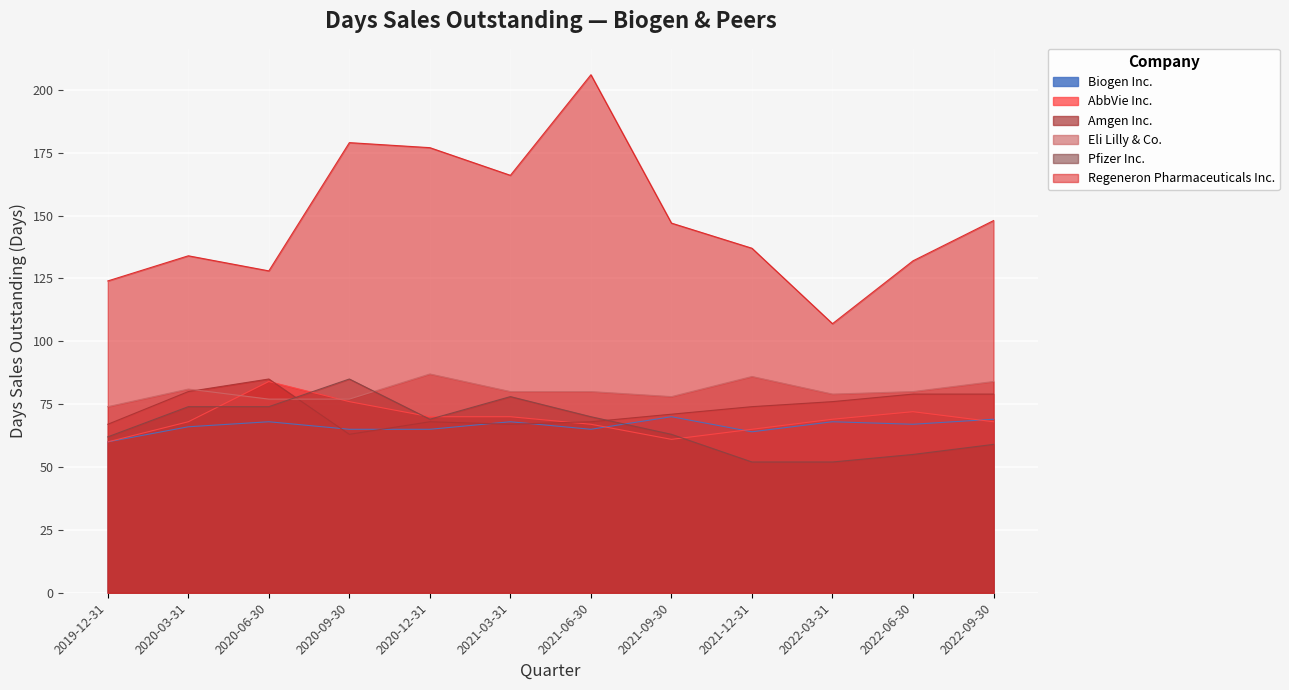

What is the maximum value shown in the chart?

206